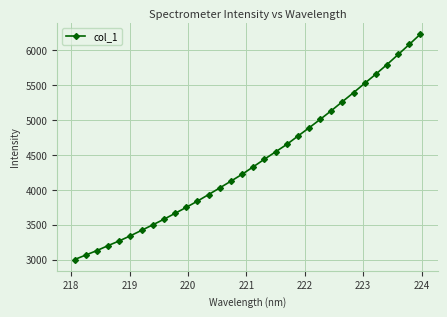

Count the number of values greater than 4330.

16